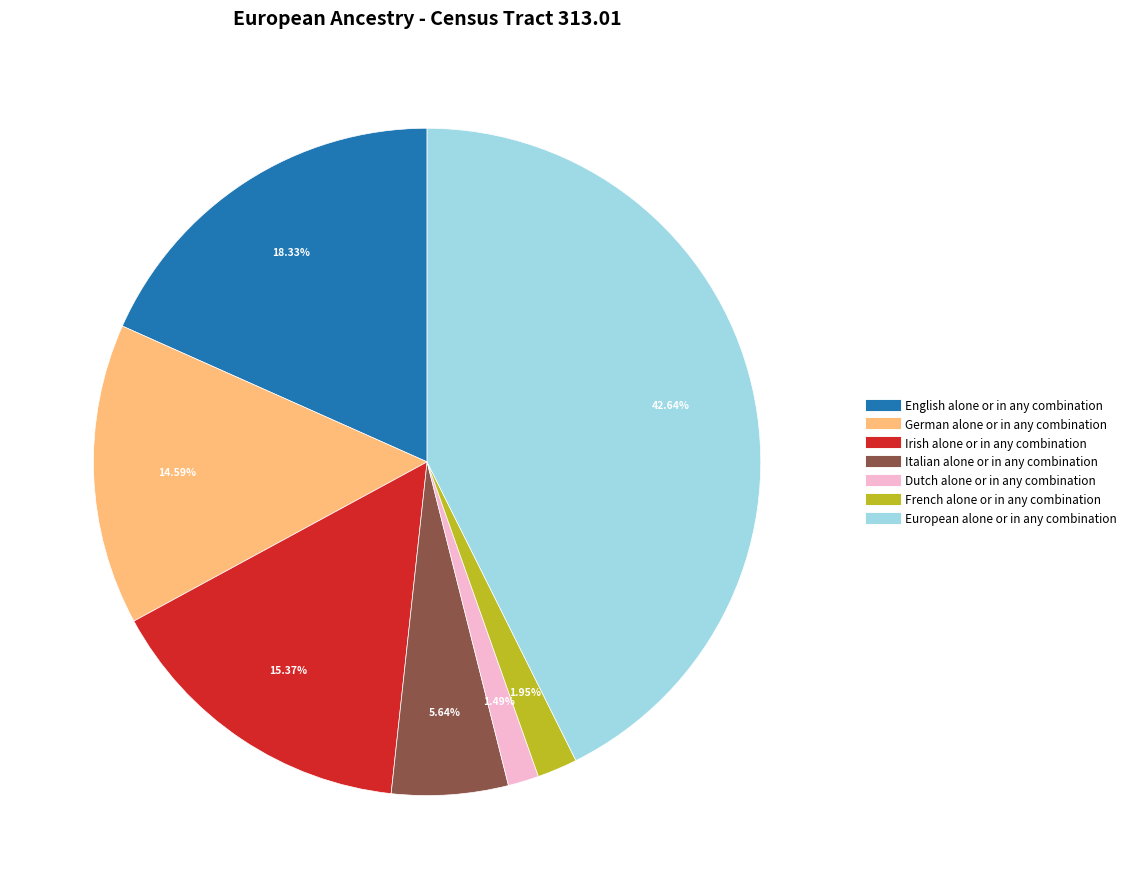

What is the ratio of the value at Italian alone or in any combination to the value at Dutch alone or in any combination?

3.8